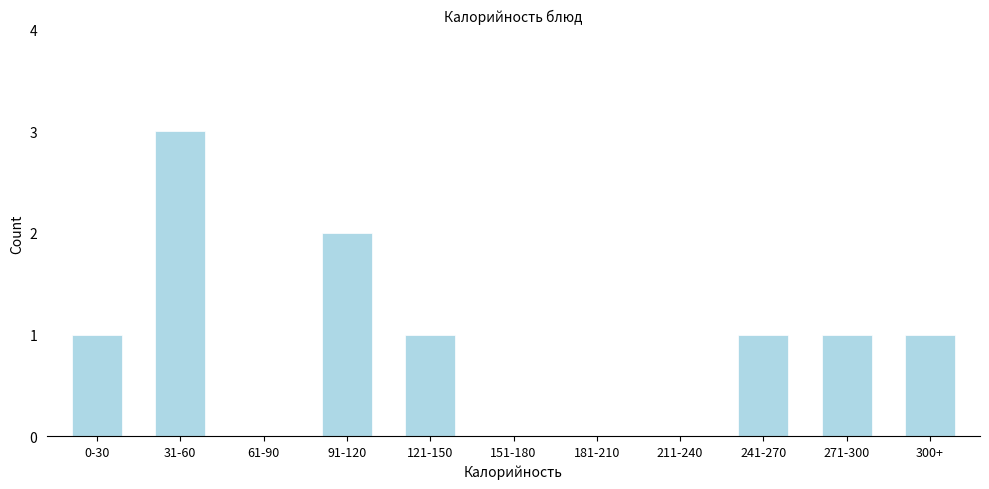

Reading left to right, list all the values displayed in this chart.

0-30=1	31-60=3	61-90=0	91-120=2	121-150=1	151-180=0	181-210=0	211-240=0	241-270=1	271-300=1	300+=1